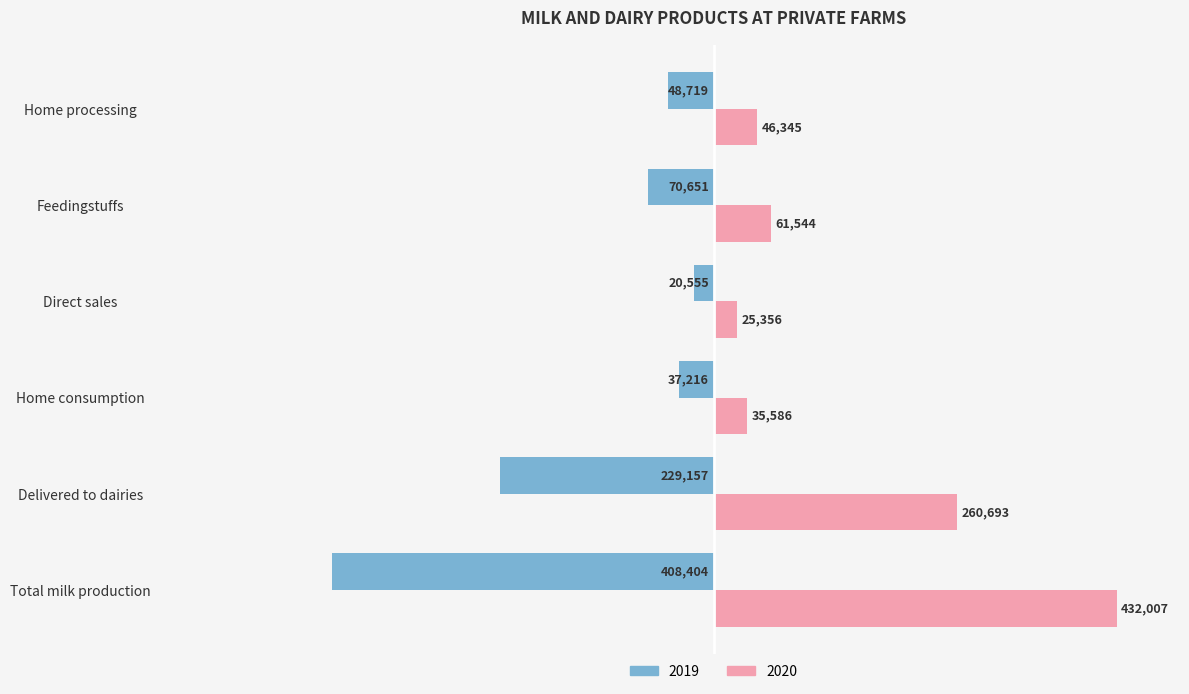

Rank the categories by 2019 value from highest to lowest.

Direct sales, Home consumption, Home processing, Feedingstuffs, Delivered to dairies, Total milk production